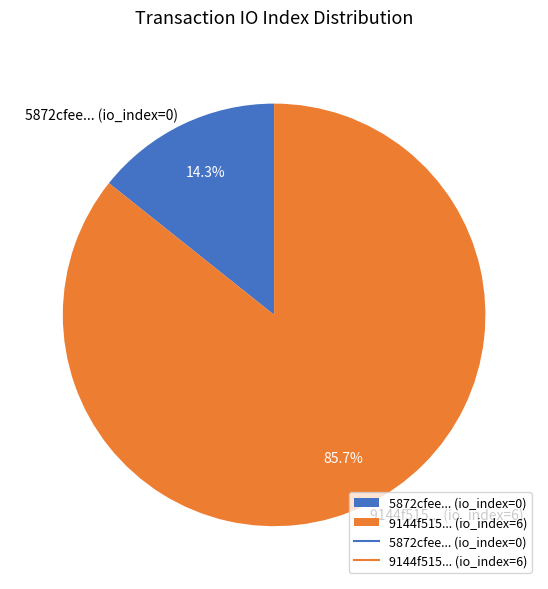

Is the sum of 9144f515... (io_index=6) and 5872cfee... (io_index=0) greater than half?

Yes